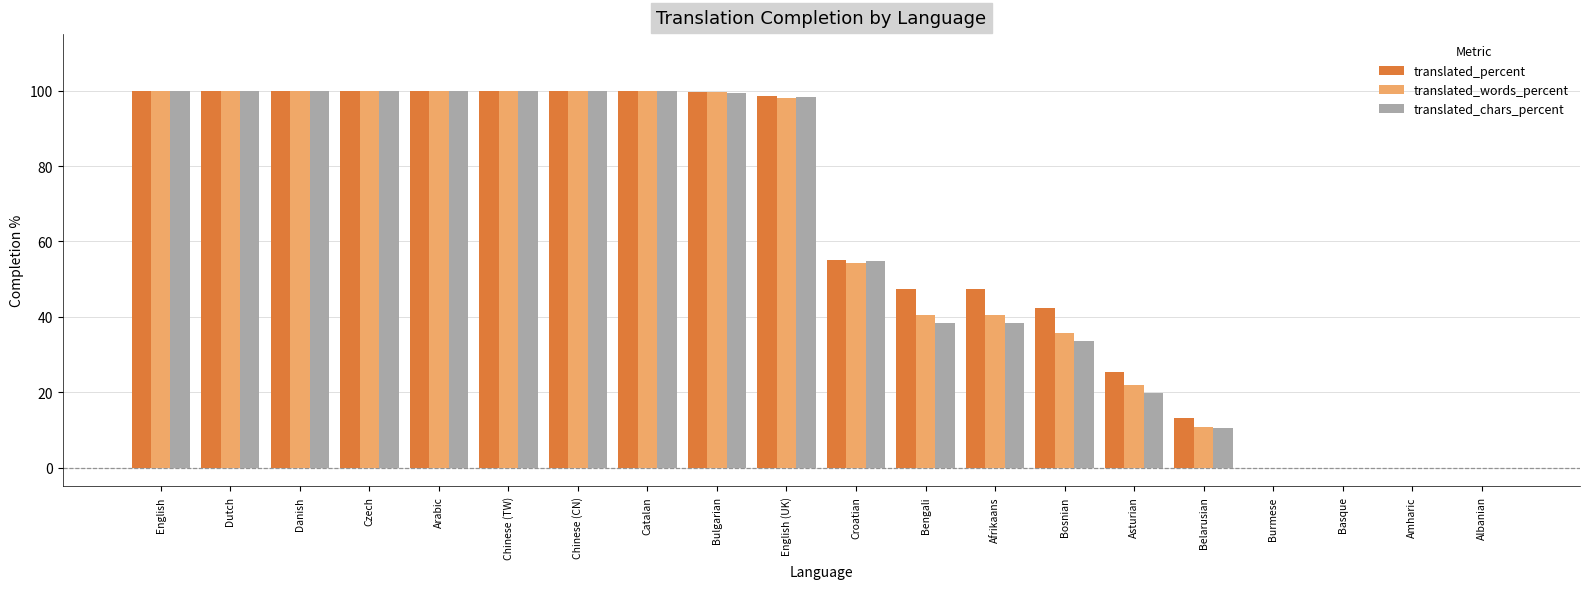

What is the maximum value for translated_chars_percent?

100.0